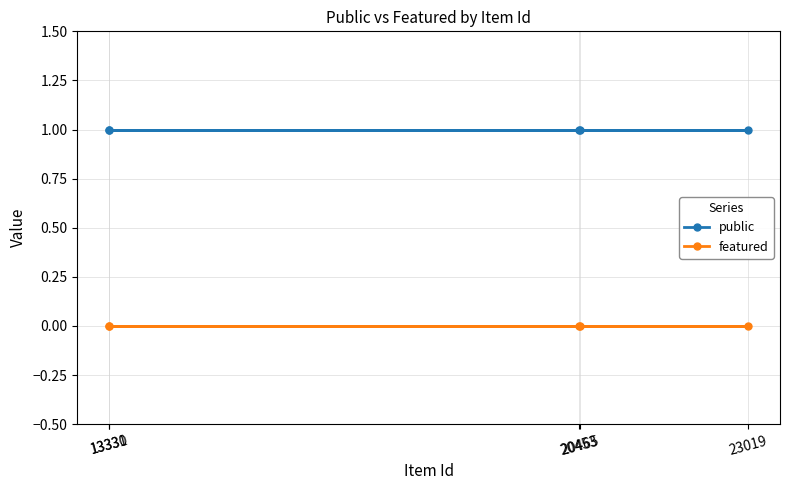

Between 13330 and 13331, which series saw the biggest shift?

public